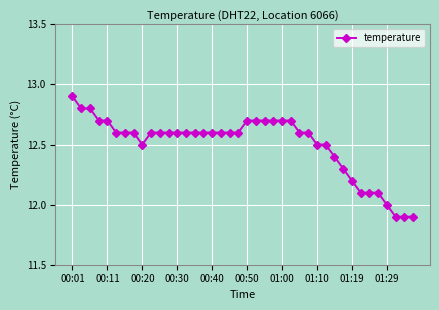

What is the difference between the second highest and second lowest values?

0.9